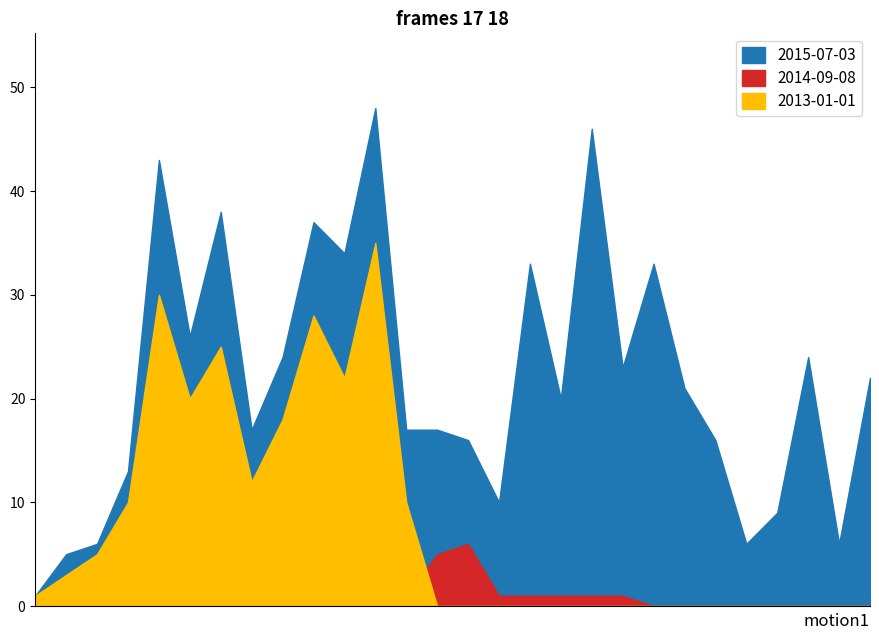

What is the difference between the 2015-07-03 values at 1939 and 1948?

1